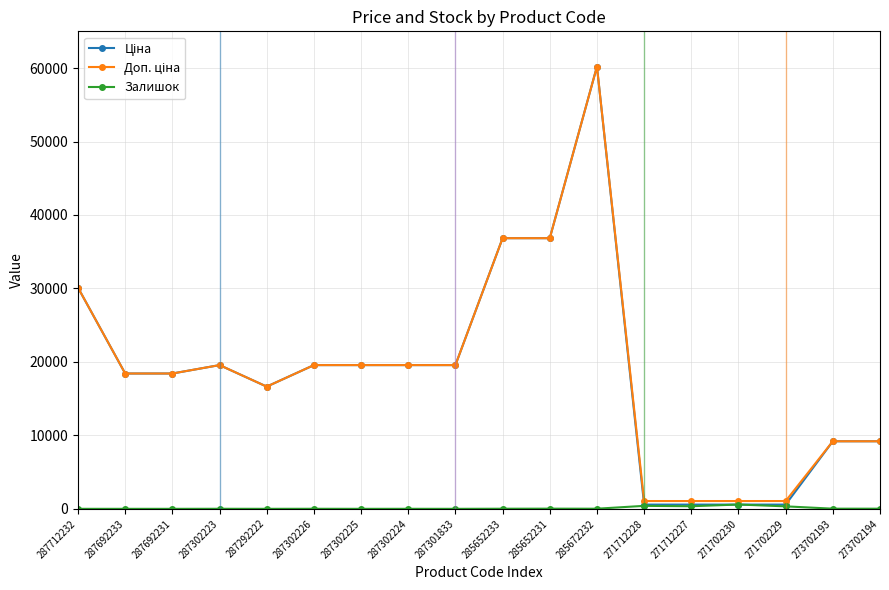

At which category is the sum across all series the highest?

285672232